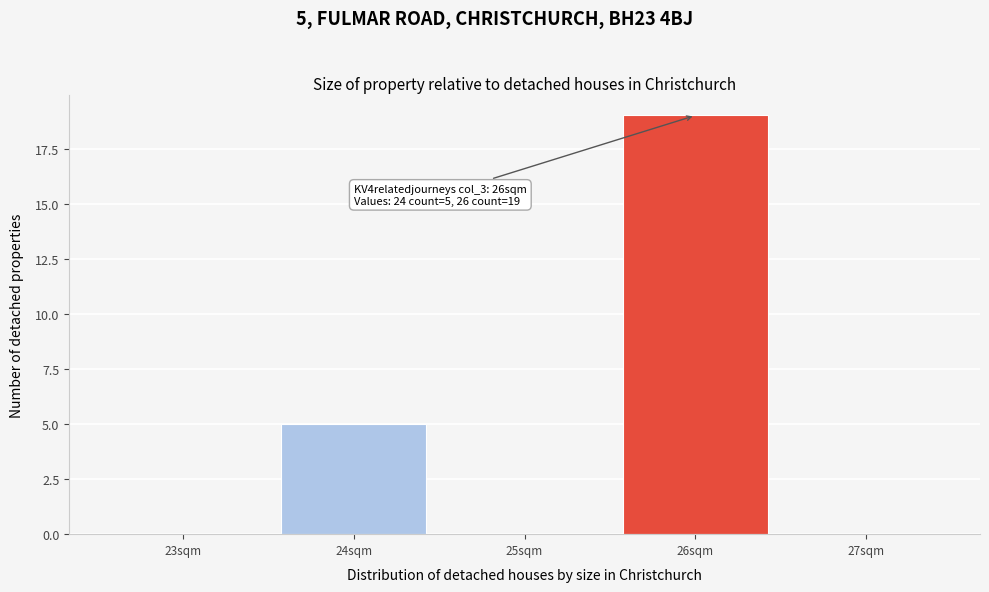

Which range on the x-axis has the tallest bar?

25.5 to 26.5